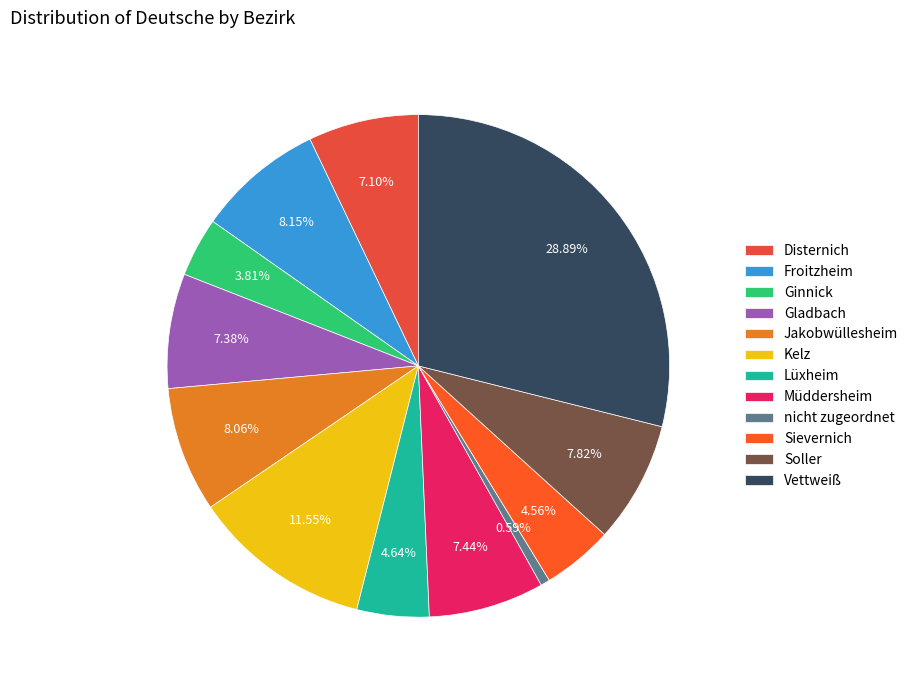

How many segments does this pie chart have?

12